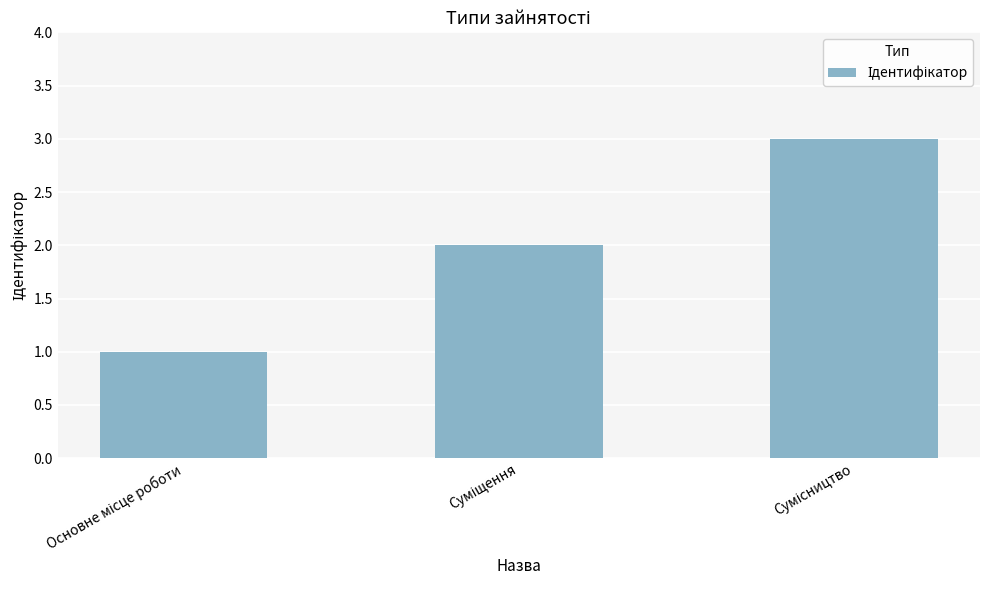

What is the maximum value shown in the chart?

3